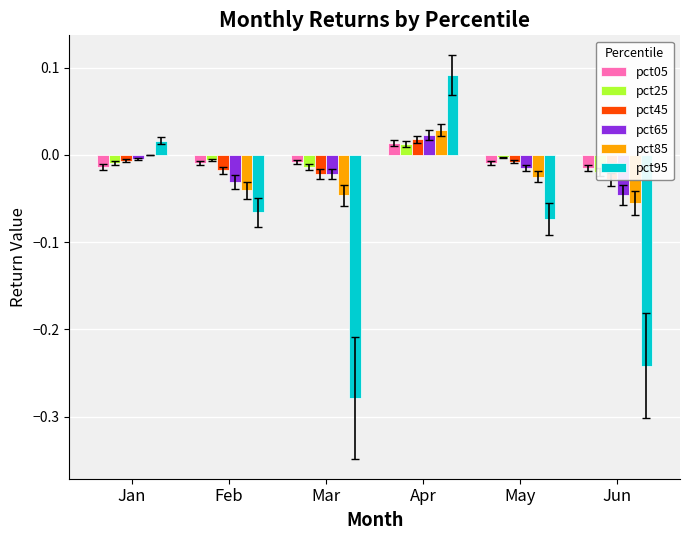

Between Jan and Mar, which is larger?

Mar